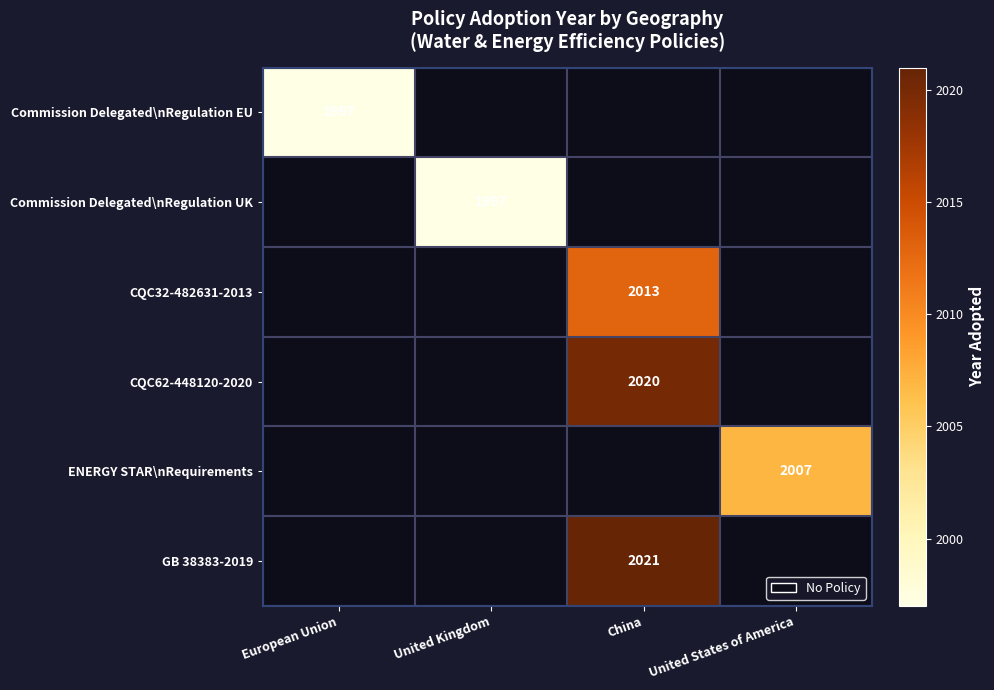

At how many categories does at least one series exceed 2005?

2